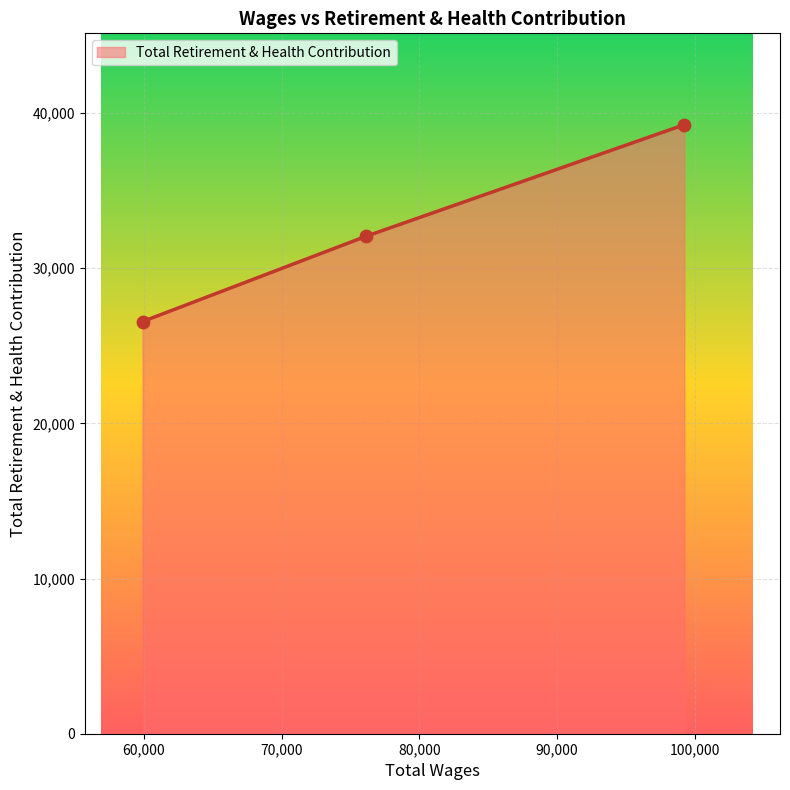

What is the average value?

32614